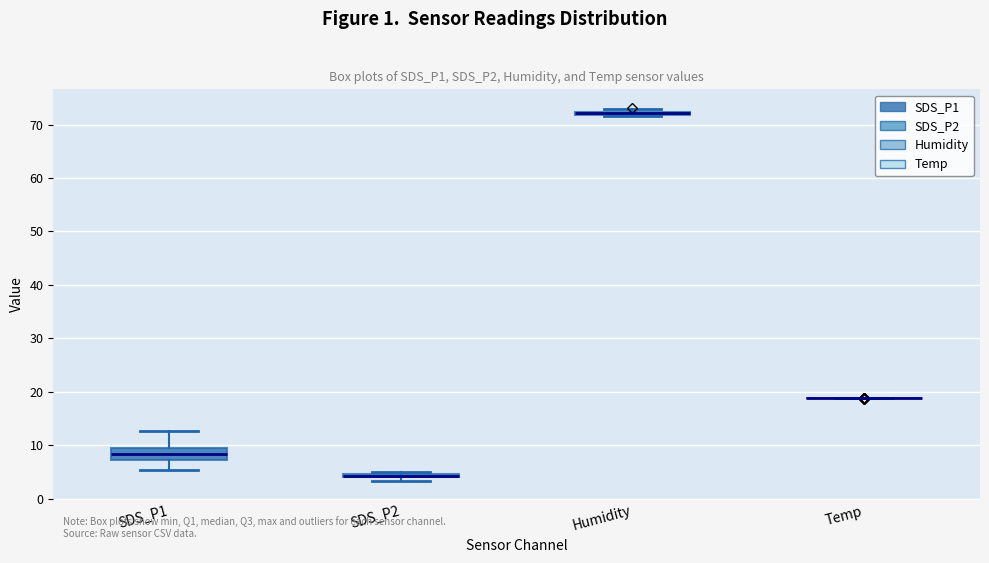

Comparing the boxes themselves (not the whiskers), which one is the tallest?

SDS_P1